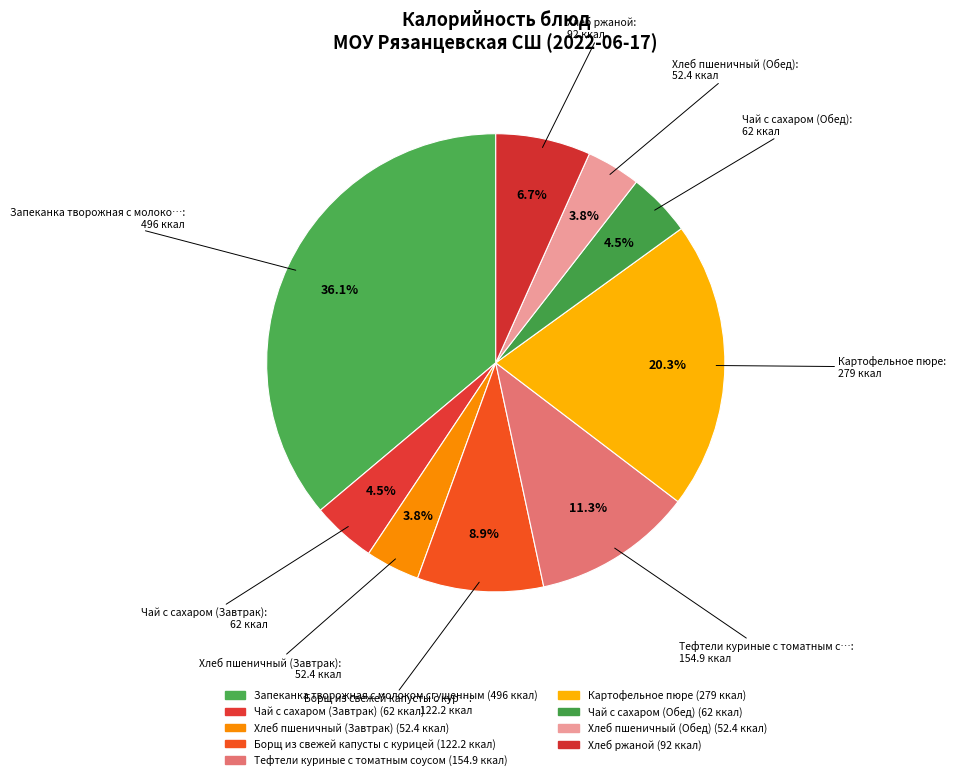

How many segments does this pie chart have?

9